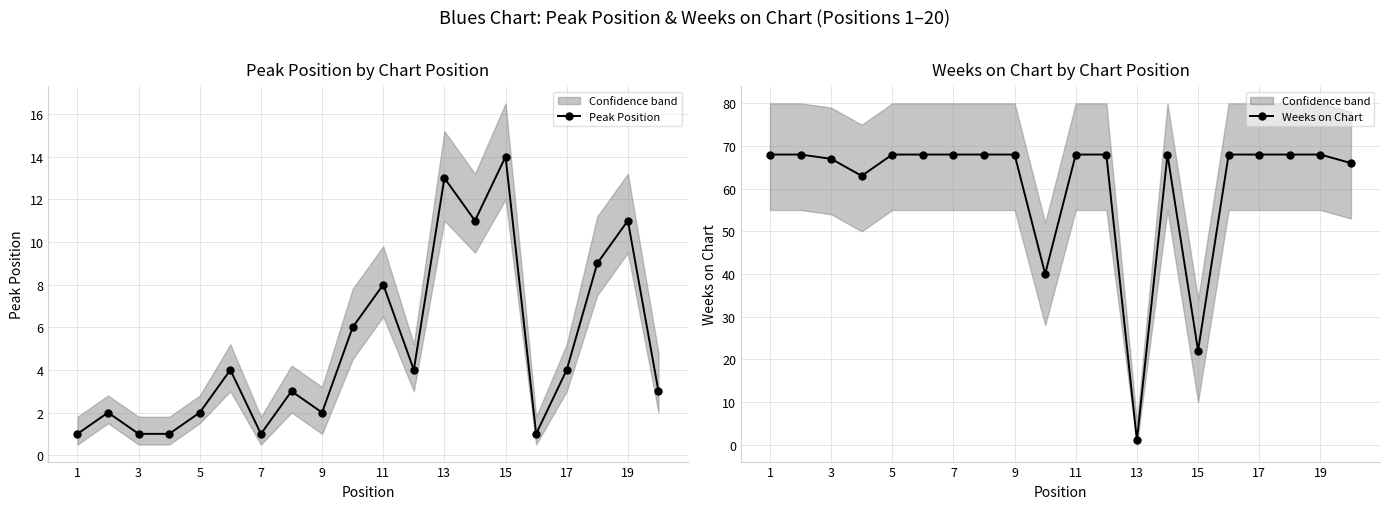

The value of Peak Position at 19 is 16. True or false?

False